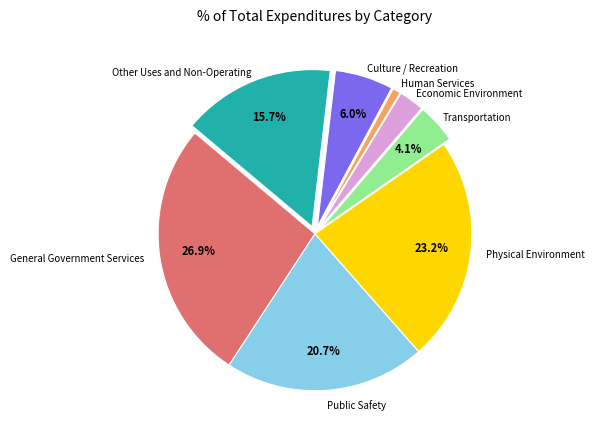

Does any single category account for the majority?

No